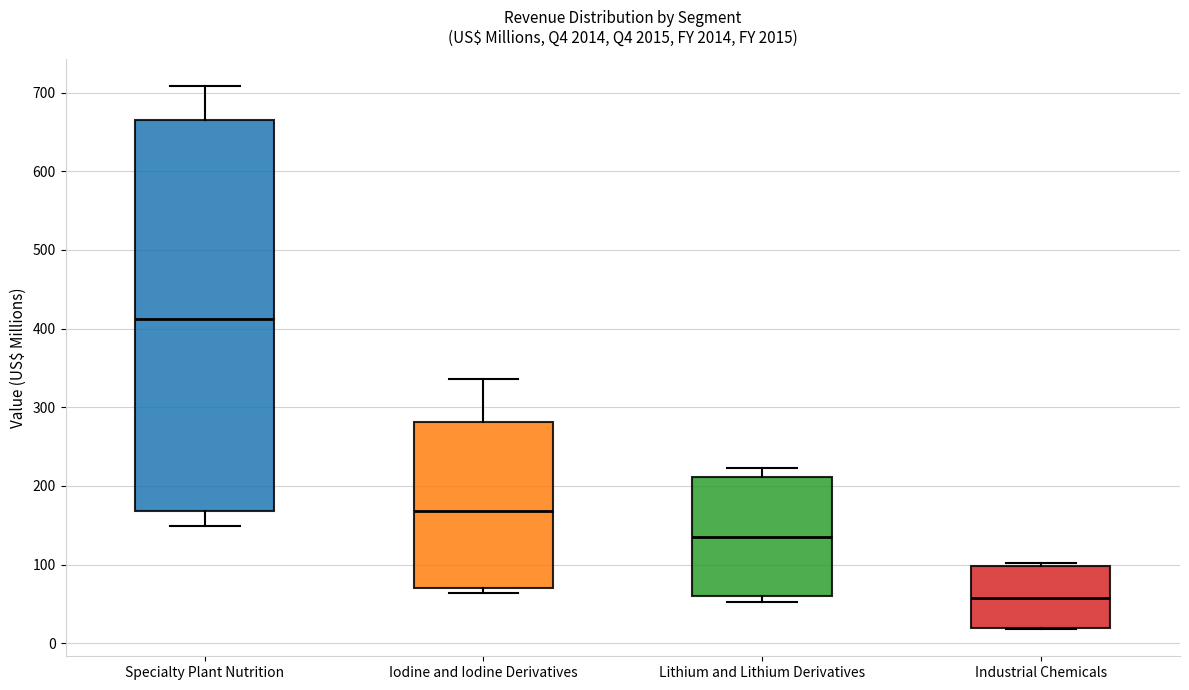

Where is the upper edge of the box for Industrial Chemicals on the y-axis? The values are not printed on the chart, so give them approximately, as read against the axis.

100